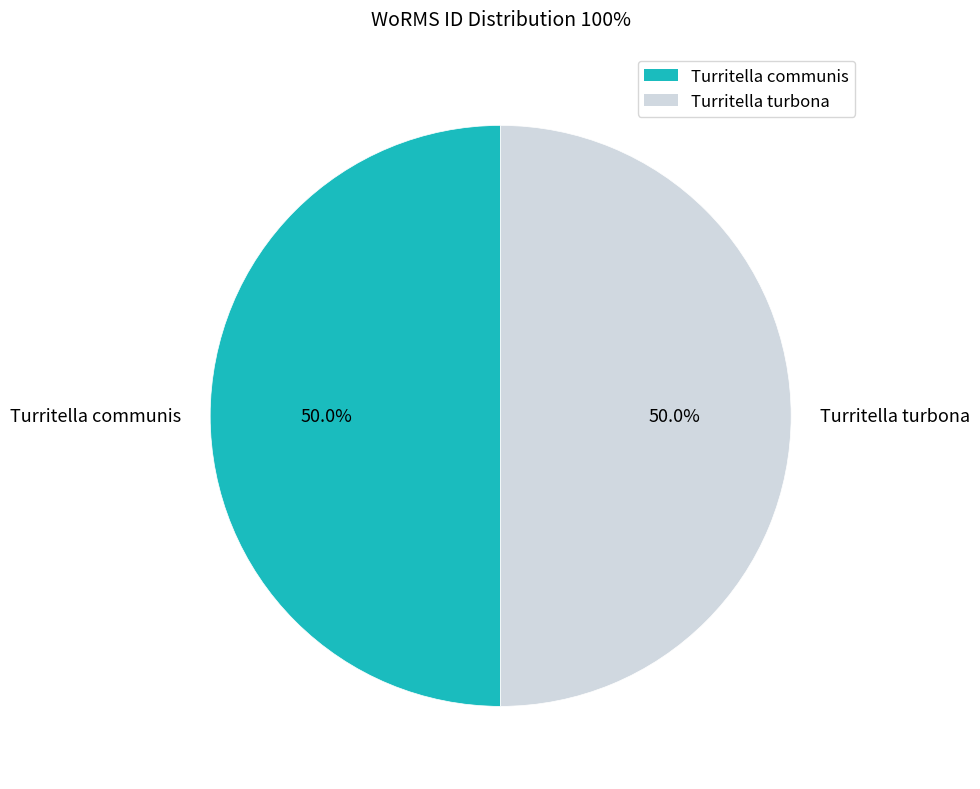

What portion of the pie excludes Turritella communis?

50.0%